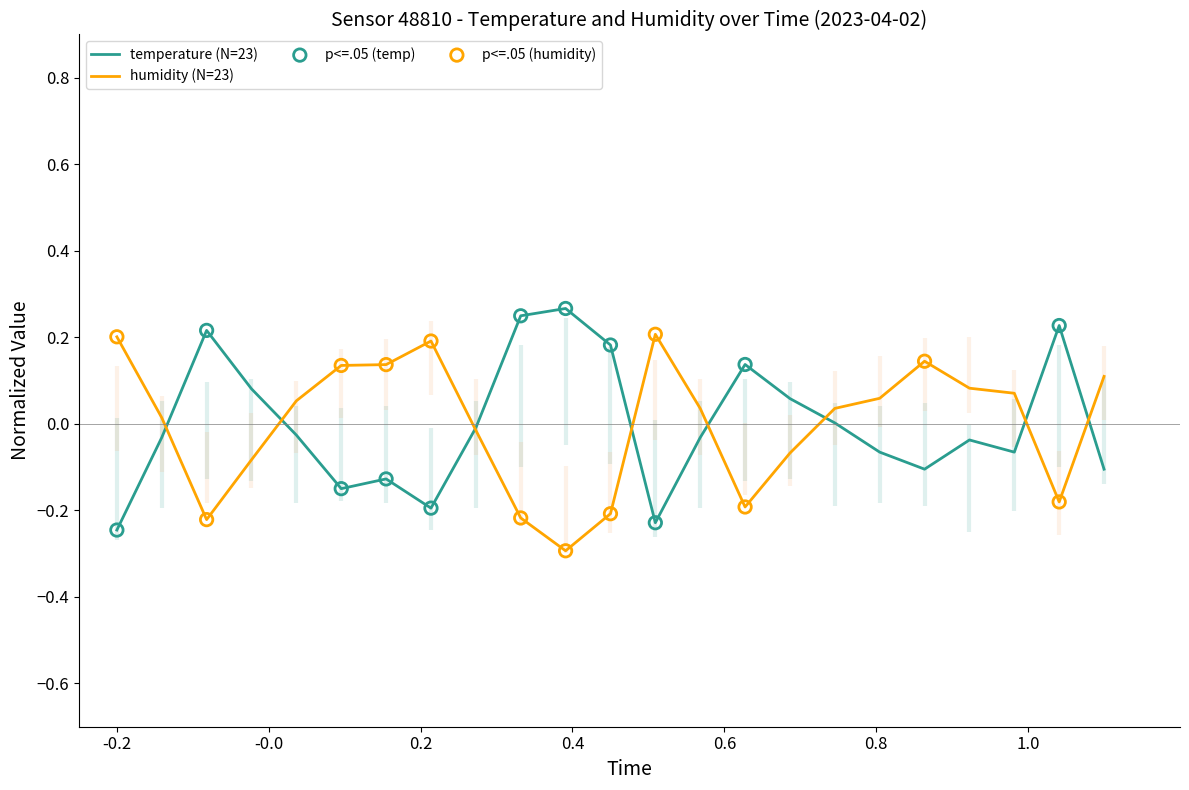

Which series has the widest spread of Y values?

temperature